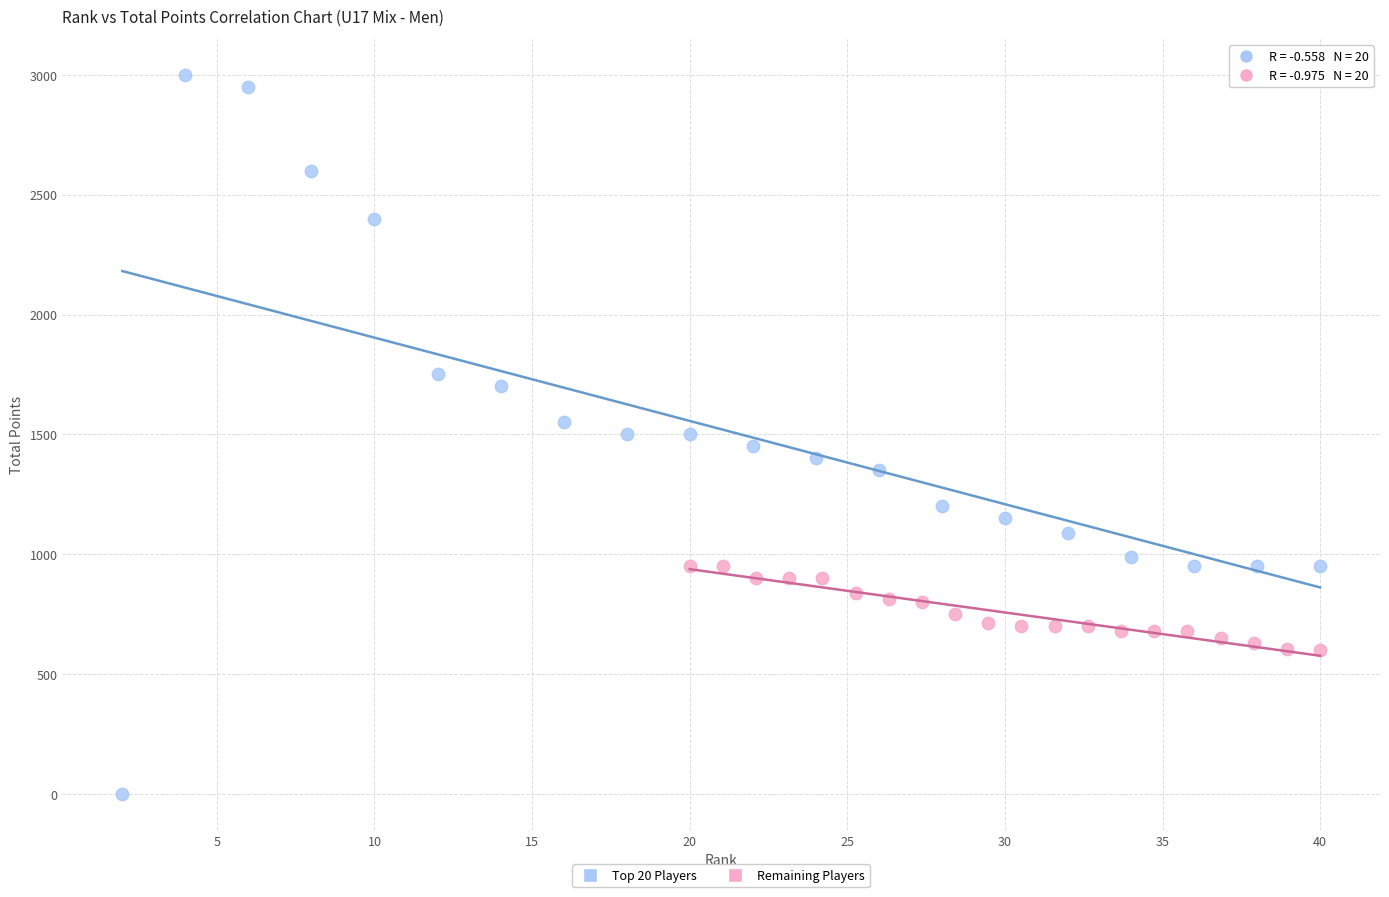

What are all the series names shown in the legend?

Top 20 Players, Remaining Players